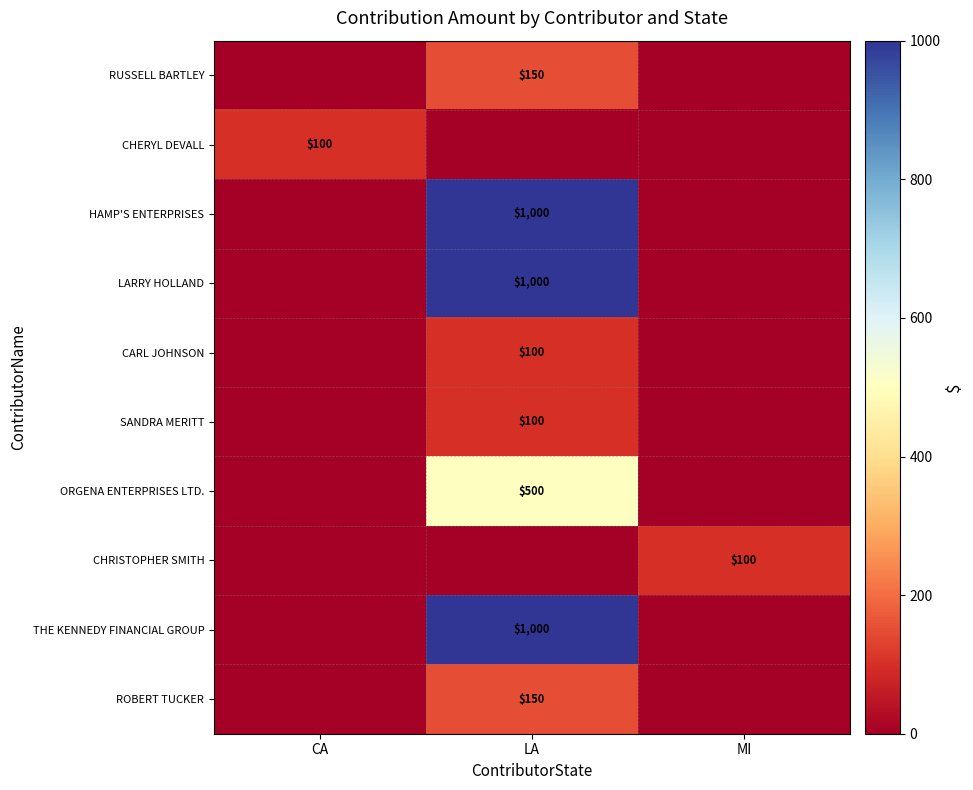

Is it true that THE KENNEDY FINANCIAL GROUP equals -639 at CA?

False